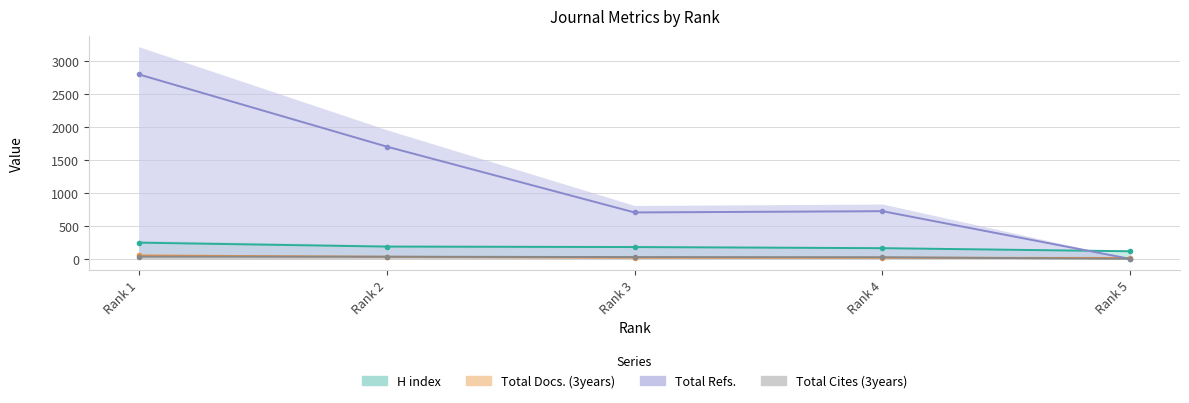

The Total Cites (3years) series shows 15 at Rank 2. True or false?

False